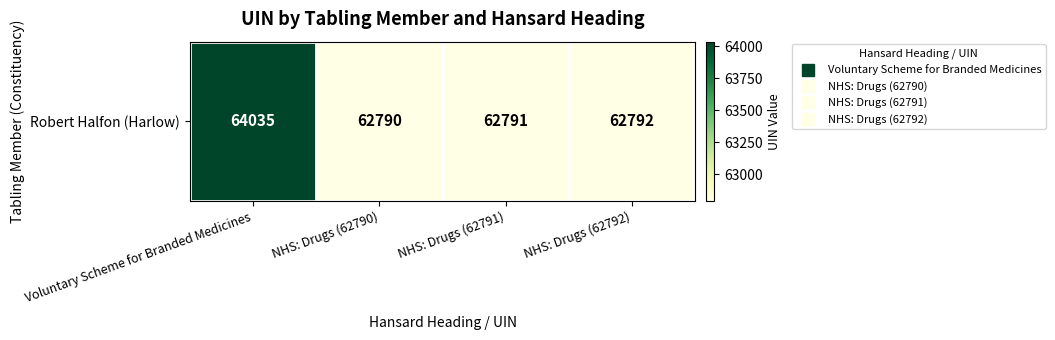

Rank the categories by value from highest to lowest.

Voluntary Scheme for Branded Medicines, NHS: Drugs (62792), NHS: Drugs (62791), NHS: Drugs (62790)